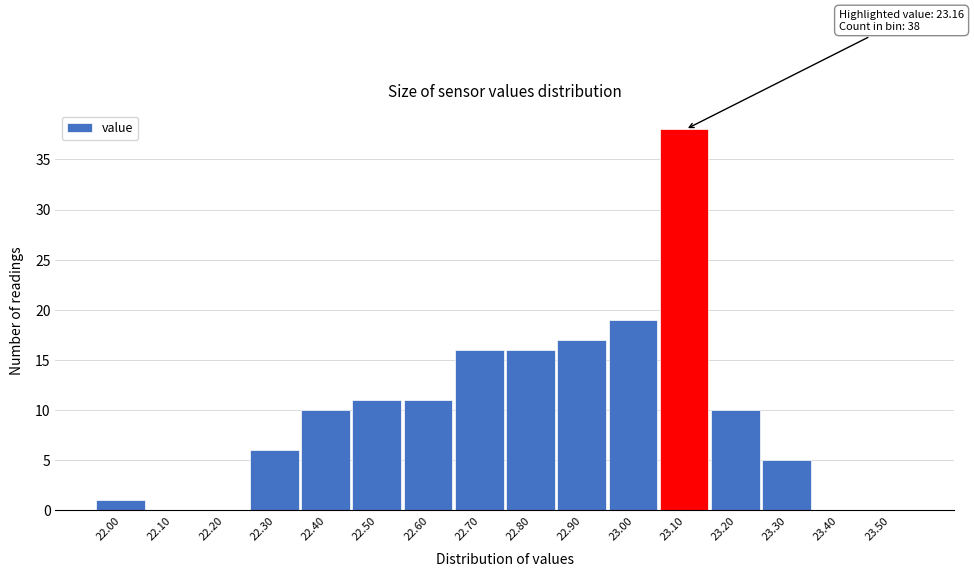

Reading left to right, transcribe all the data shown in this chart.

22.00=1	22.10=0	22.20=0	22.30=6	22.40=10	22.50=11	22.60=11	22.70=16	22.80=16	22.90=17	23.00=19	23.10=38	23.20=10	23.30=5	23.40=0	23.50=0